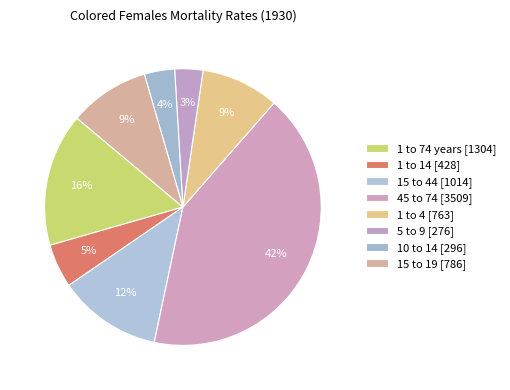

To the nearest percent, what is the average slice percentage?

12%